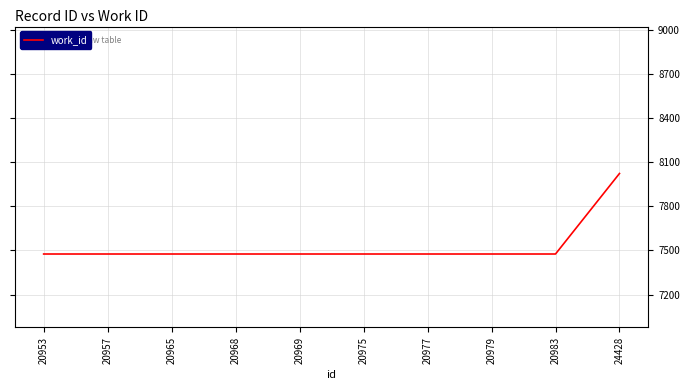

What is the ratio of the value at 20977 to the value at 24428?

0.9